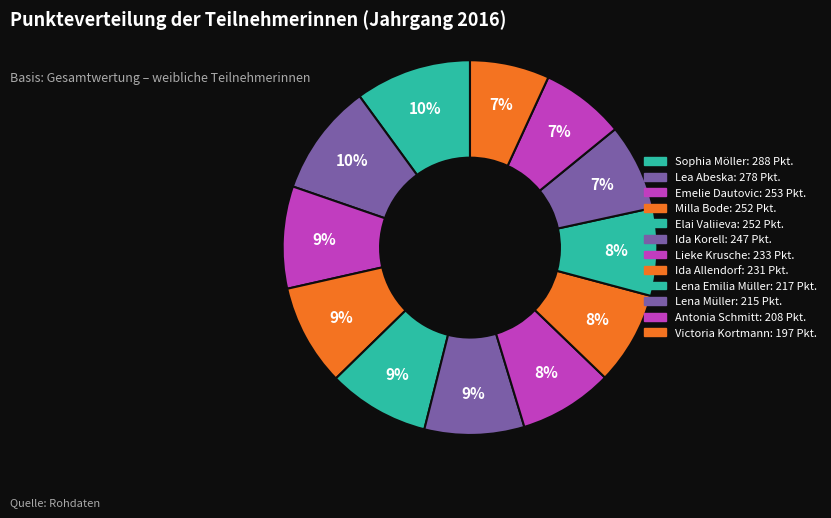

How many segments does this pie chart have?

12